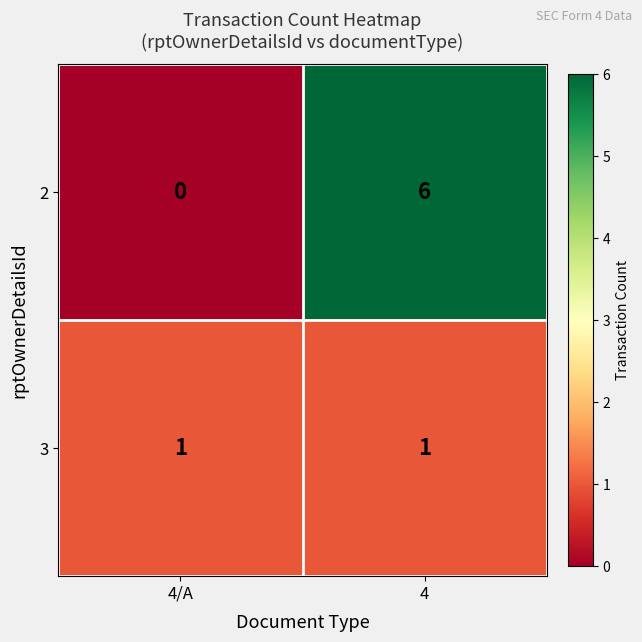

Which category has the highest value across all series?

4